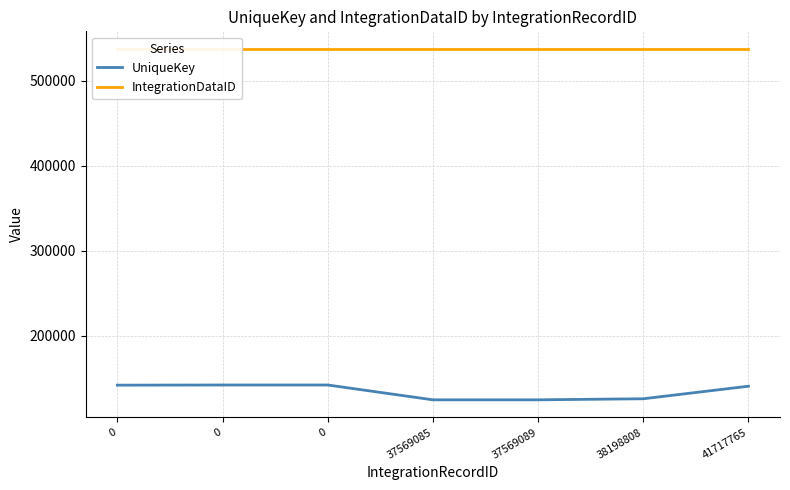

What are all the series names shown in the legend?

UniqueKey, IntegrationDataID